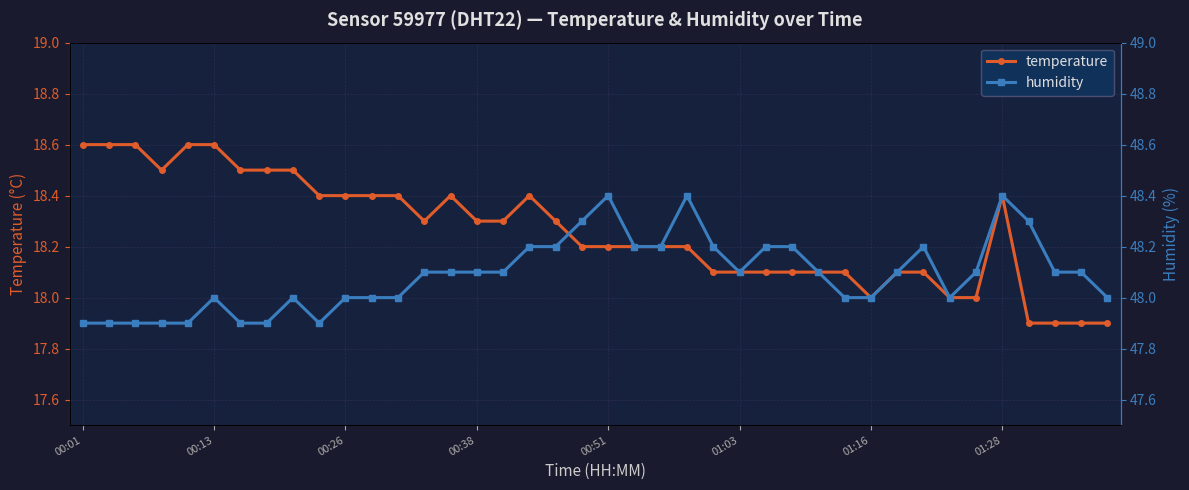

List the series in order of their peak value, lowest first.

temperature, humidity